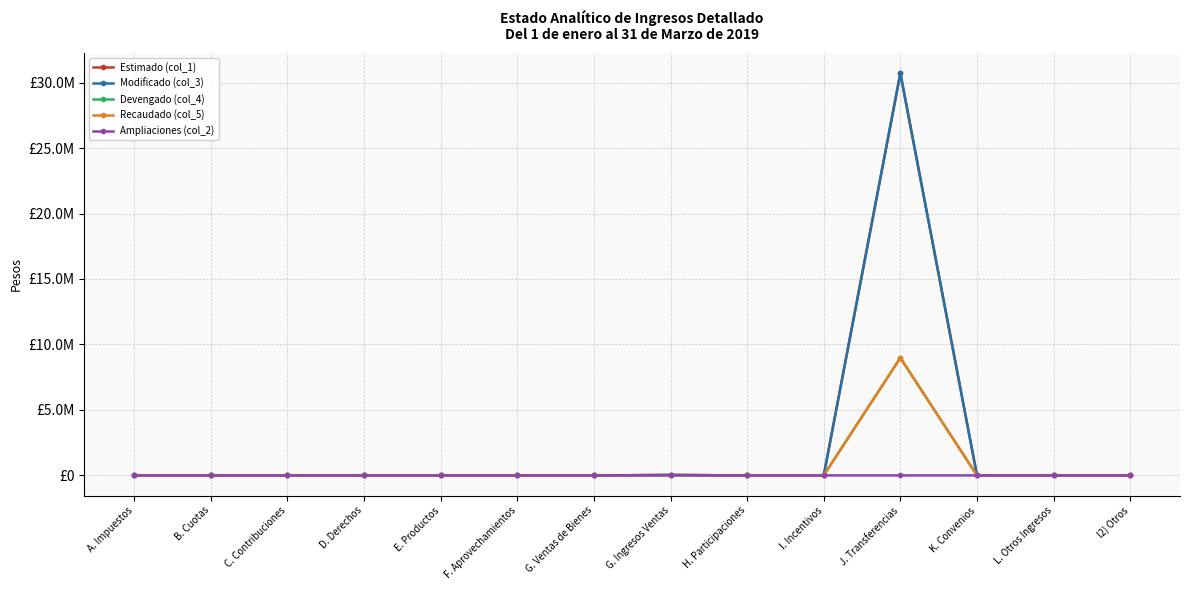

Is this an area chart (filled region under the line)?

No